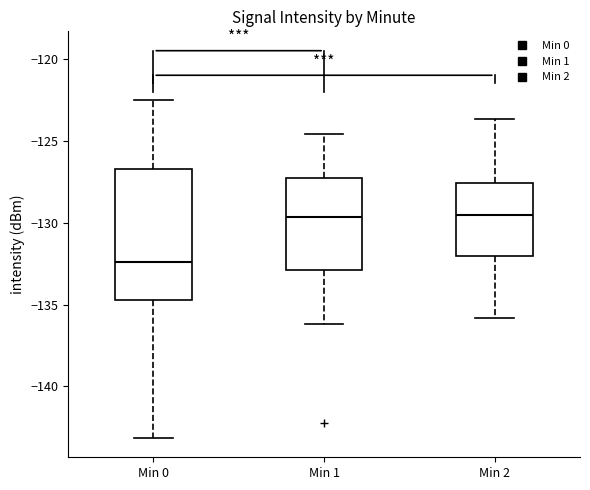

Reading left to right, transcribe this box plot: for each box, give where its median line is, the range the box spans, and where its two whiskers end, as read against the y-axis. The values are not printed on the chart, so give them approximately, as read against the axis.

Min 0: median -132.5, box -134.5 to -126.5, whiskers -143.0 to -122.5
Min 1: median -129.5, box -133.0 to -127.5, whiskers -136.0 to -124.5
Min 2: median -129.5, box -132.0 to -127.5, whiskers -136.0 to -123.5